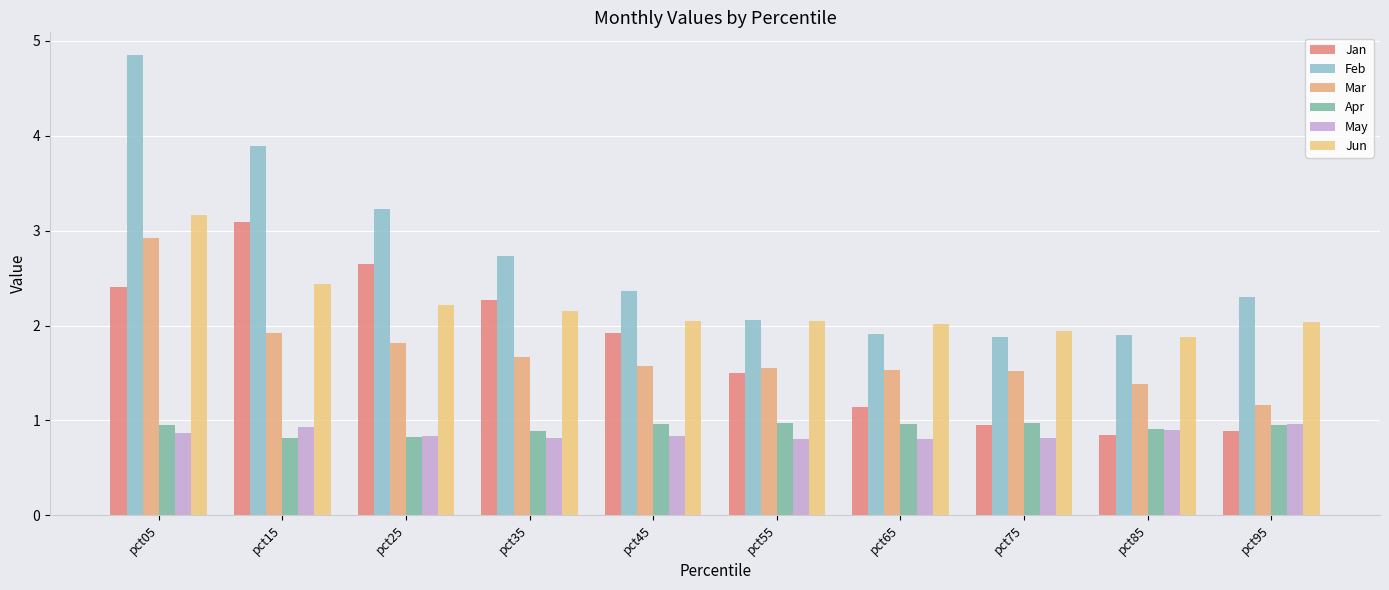

What is the difference between the highest and lowest values at pct95?

1.4